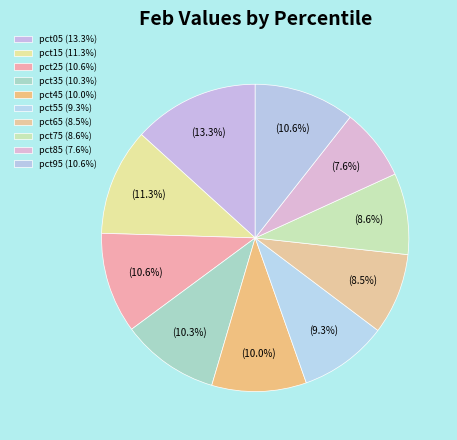

What is the largest slice in the pie chart?

pct05